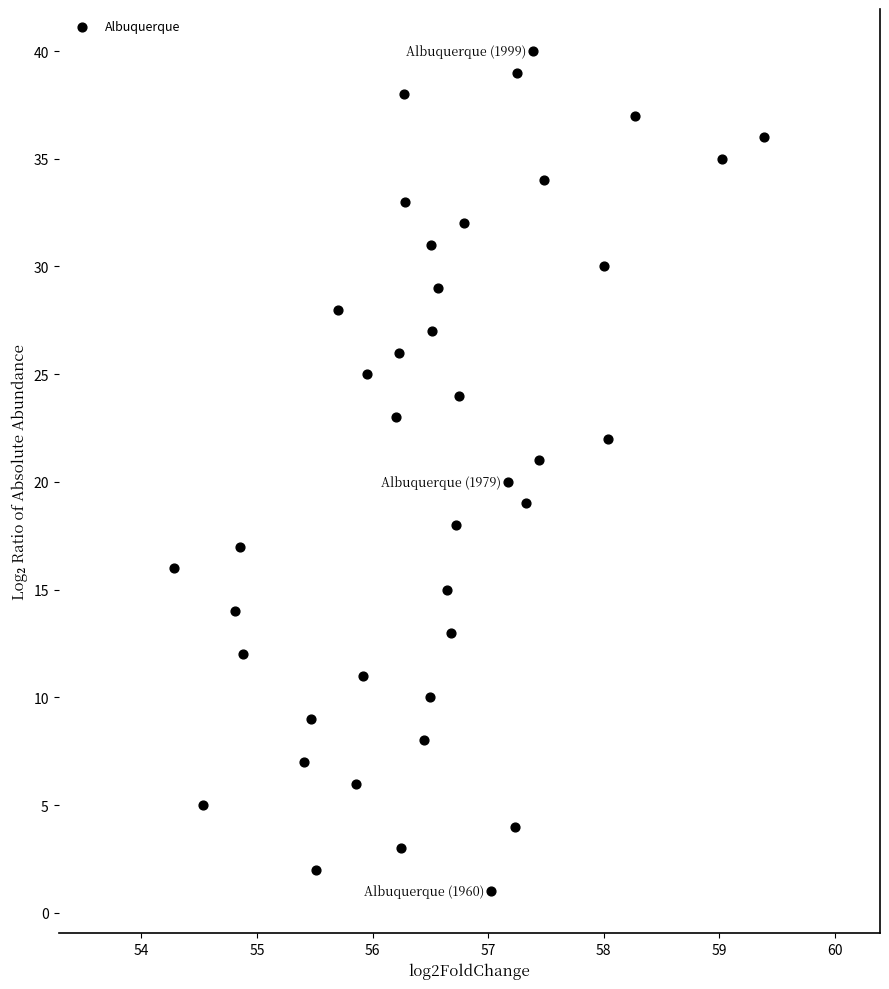

What is the range of Y values (max minus min)?

39